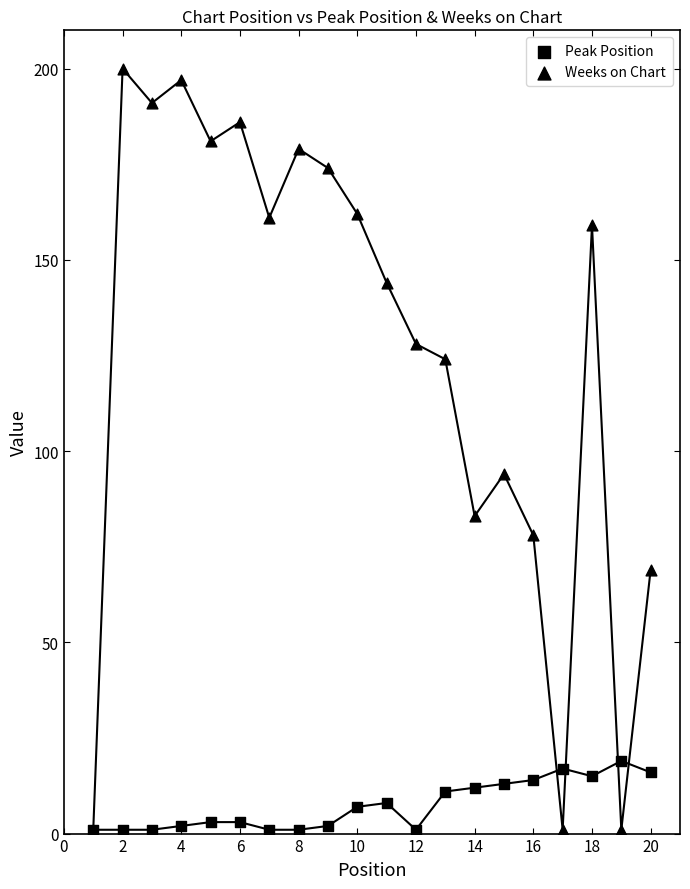

Which series contains the highest Y value?

Weeks on Chart